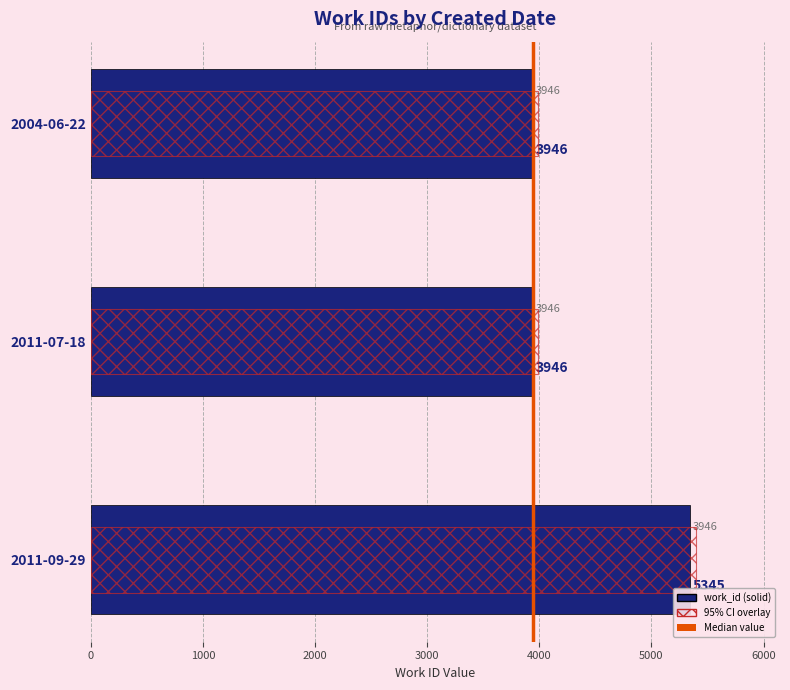

What is the minimum value shown in the chart?

3946